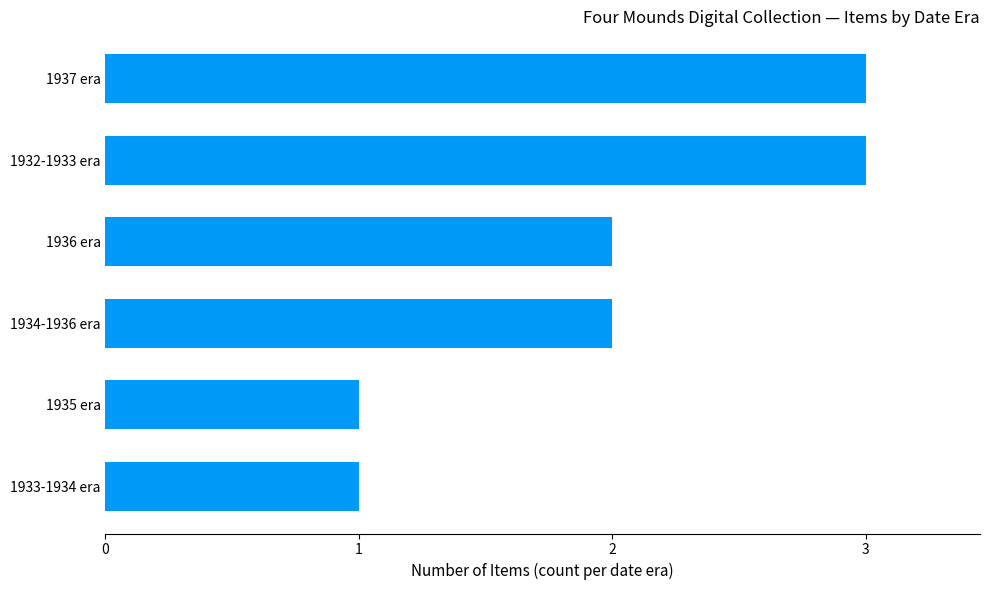

What is the maximum value shown in the chart?

3